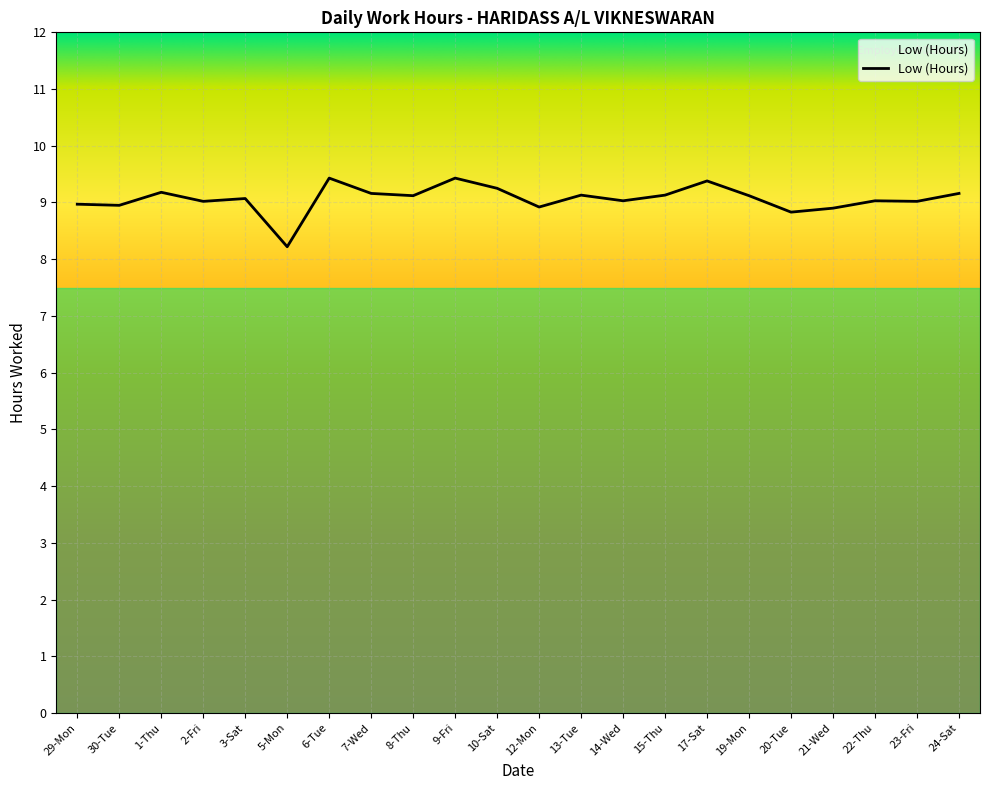

What is the smallest value displayed?

8.2